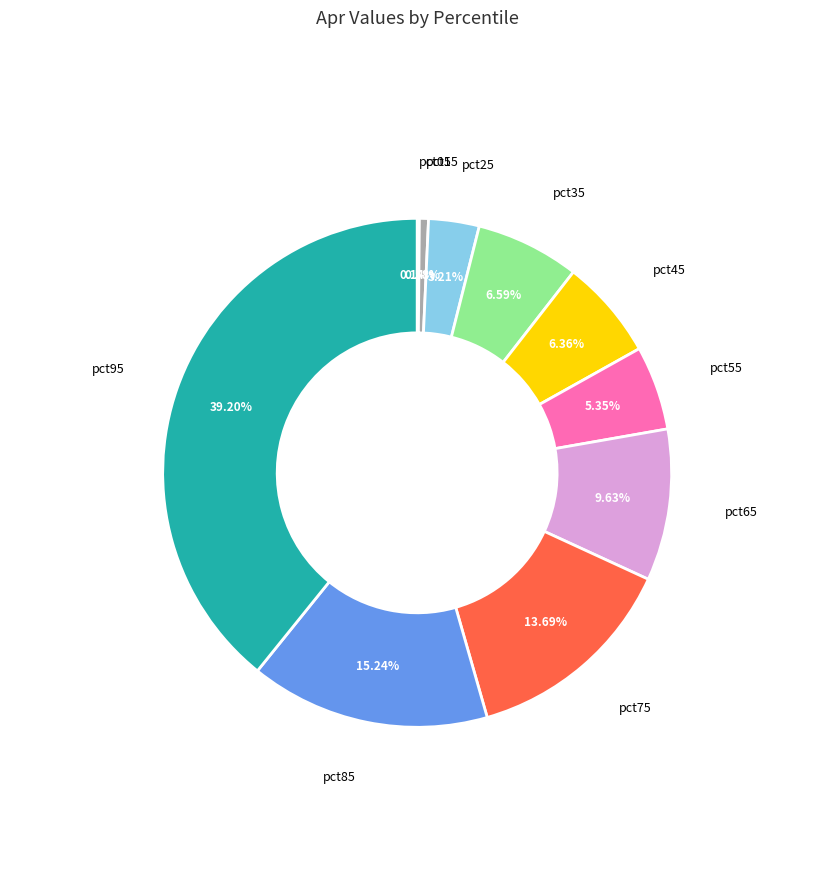

Is there any slice that represents more than half of the pie?

No